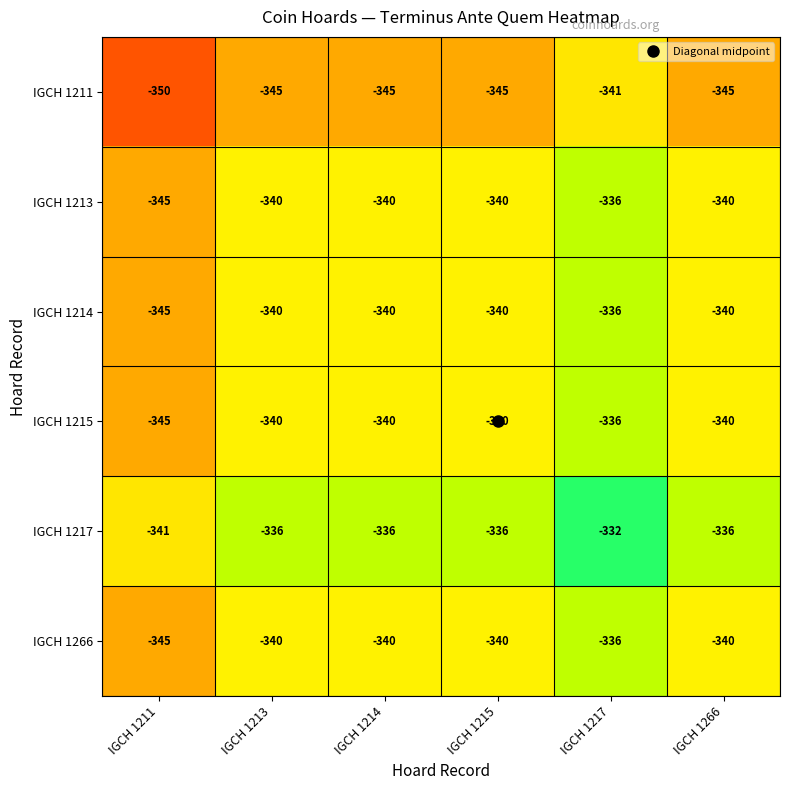

Which series has the largest total across all categories?

IGCH 1217